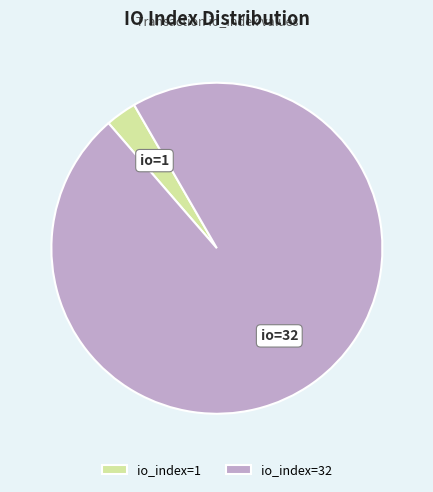

Which has a higher value, io_index=32 or io_index=1?

io_index=32